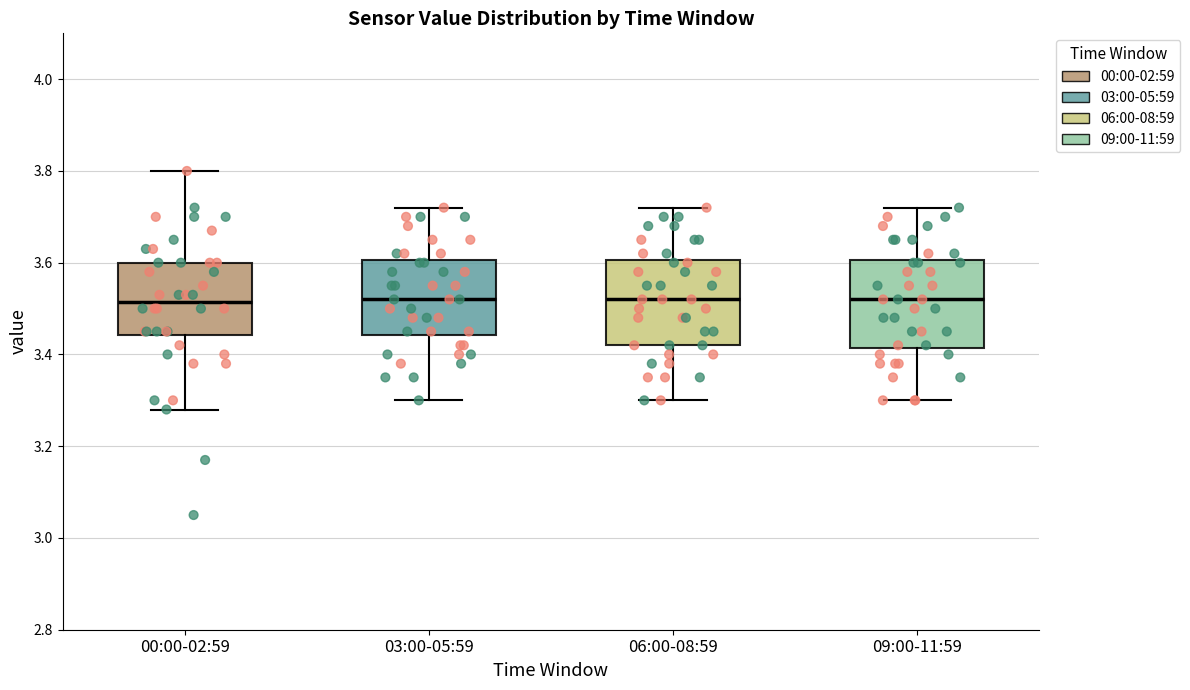

Reading left to right, read every box against the y-axis: the position of its median line, the range the box covers, and the ends of its whiskers. The values are not printed on the chart, so give them approximately, as read against the axis.

00:00-02:59: median 3.52, box 3.44 to 3.60, whiskers 3.28 to 3.80
03:00-05:59: median 3.52, box 3.44 to 3.60, whiskers 3.30 to 3.72
06:00-08:59: median 3.52, box 3.42 to 3.60, whiskers 3.30 to 3.72
09:00-11:59: median 3.52, box 3.42 to 3.60, whiskers 3.30 to 3.72